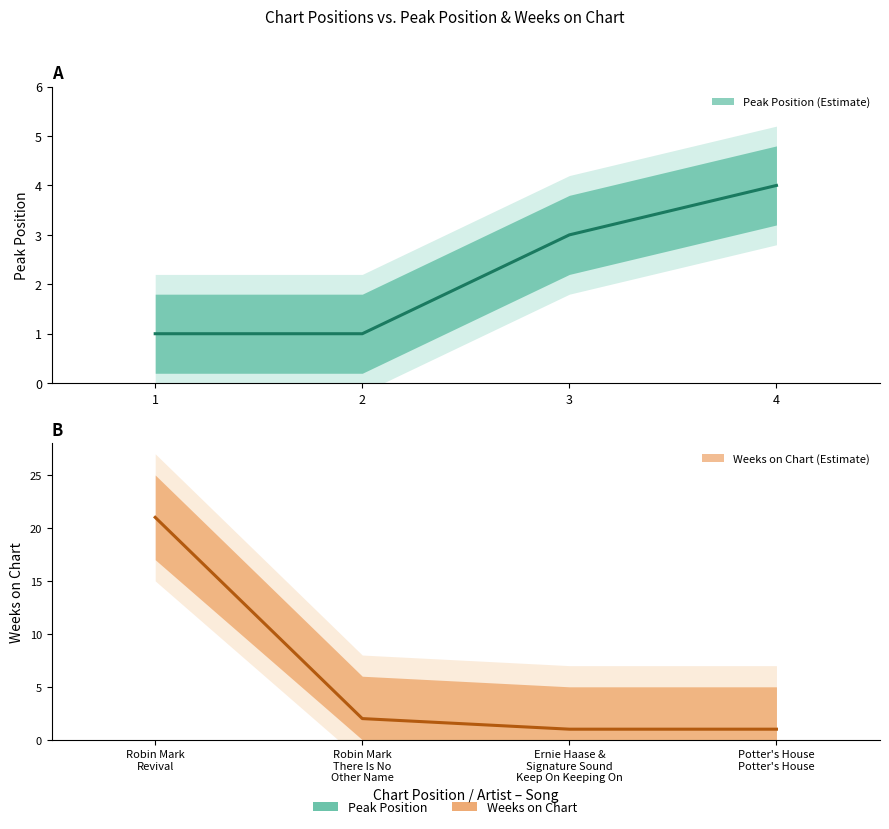

At which label is Weeks on Chart closest to 11?

2